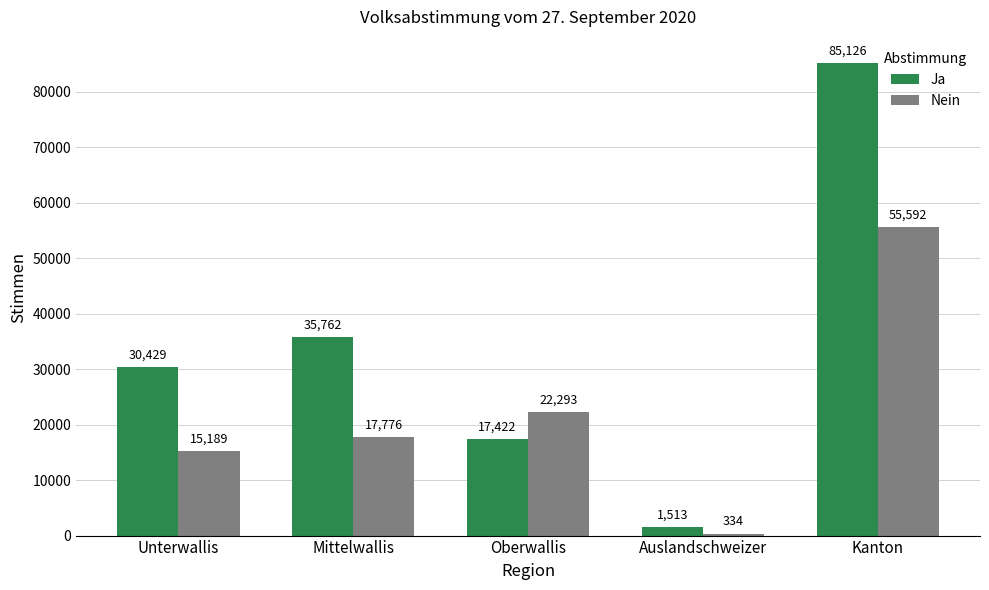

What are all the series names shown in the legend?

Ja, Nein